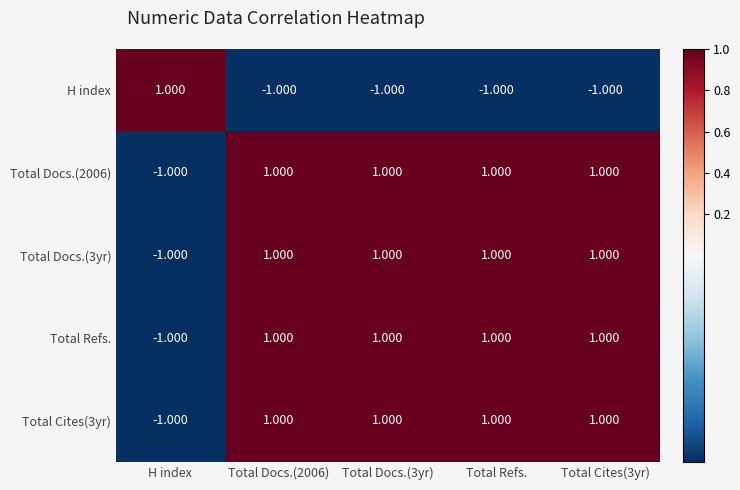

At how many categories does at least one series exceed 0?

5